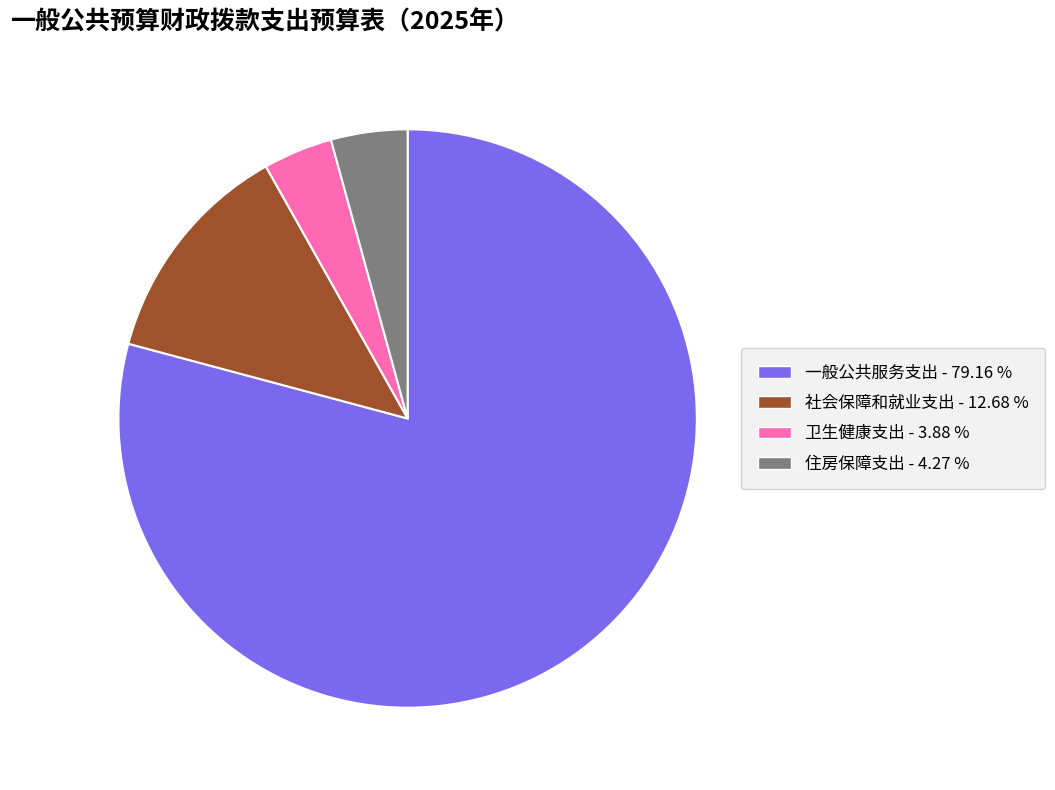

Do 社会保障和就业支出 and 住房保障支出 together represent more than half of the pie?

No